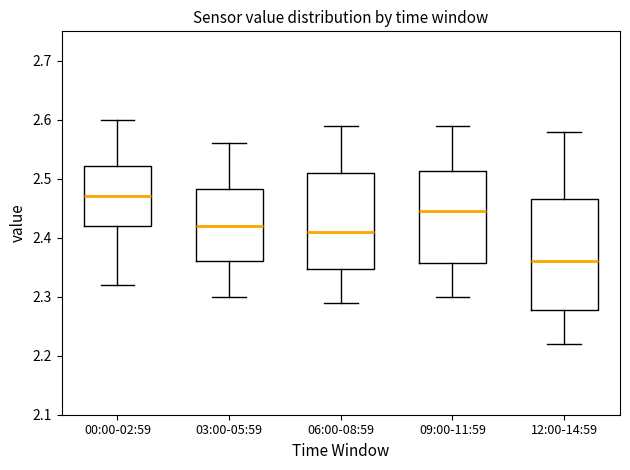

Which box has the lowest median line?

12:00-14:59